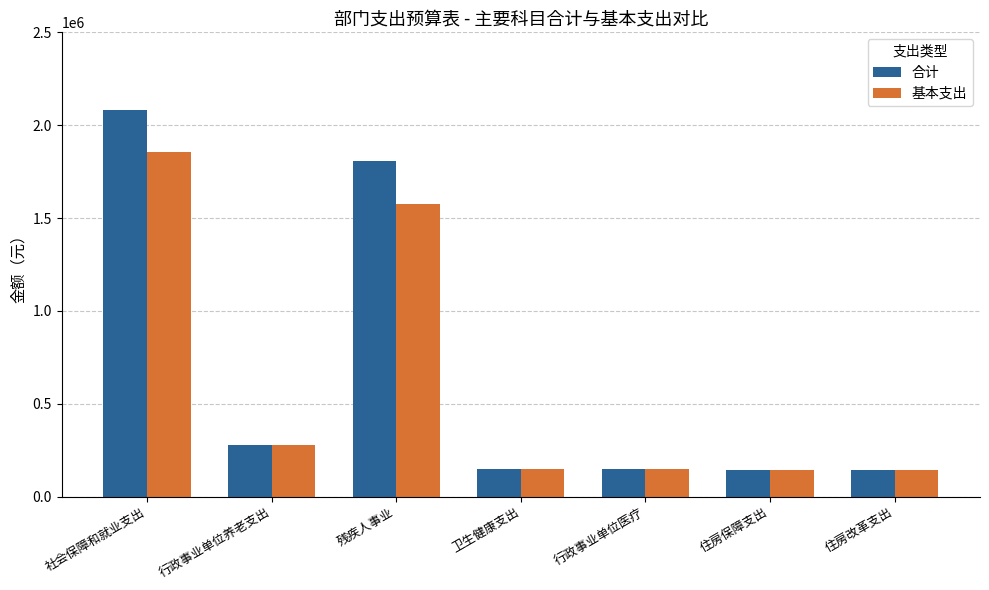

What is the total value across all series at 行政事业单位医疗?

295984.7